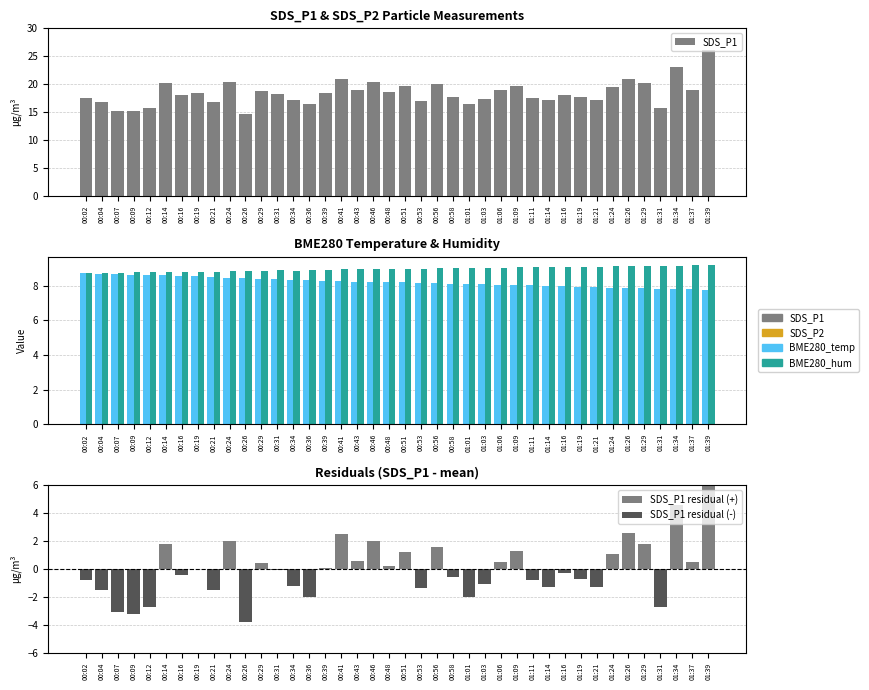

Is the value of BME280_temperature at 01:19 greater than the value of SDS_P1 at 00:04?

No